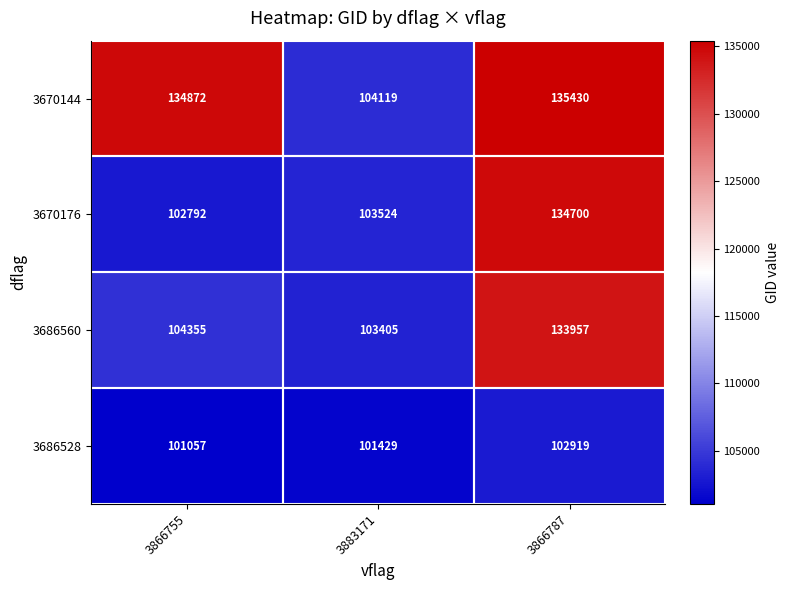

At 3866787, list the series in order from largest to smallest.

3670144, 3670176, 3686560, 3686528